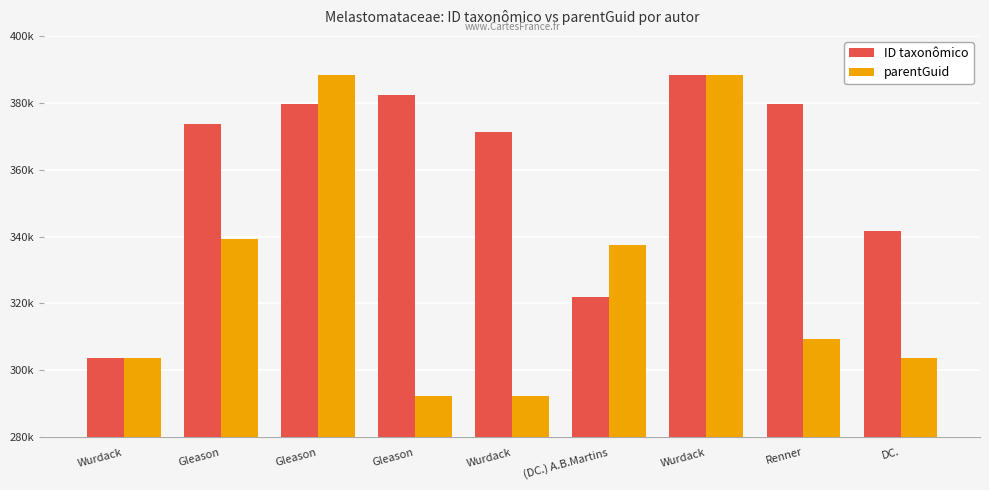

What are all the series names shown in the legend?

ID taxonômico, parentGuid